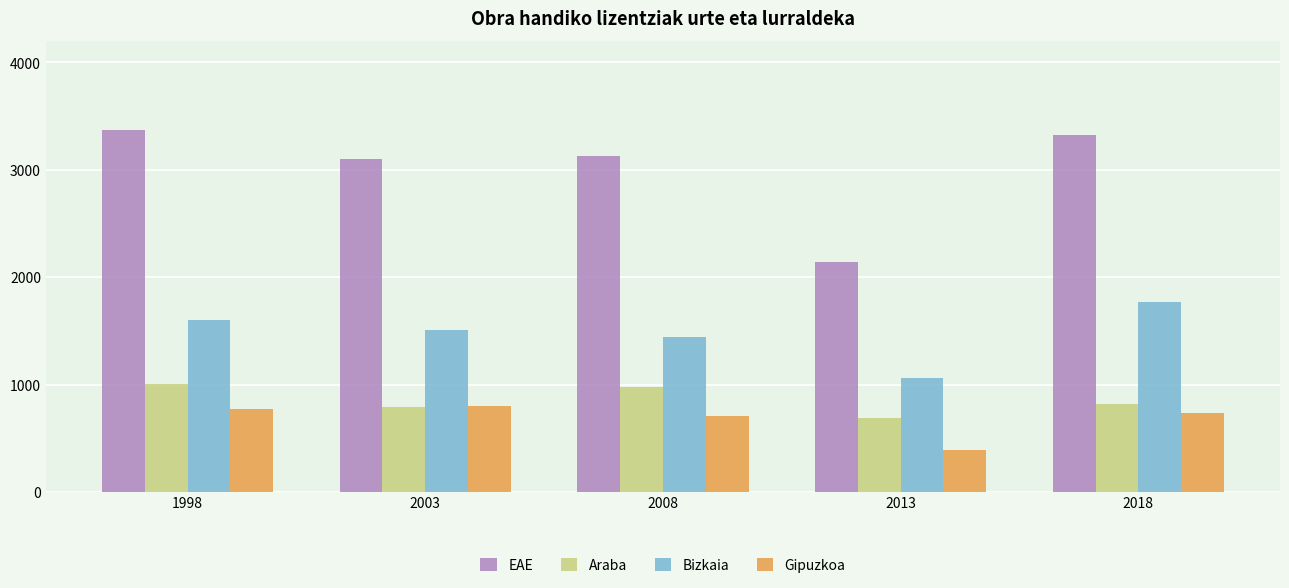

At how many categories does at least one series exceed 2967?

4